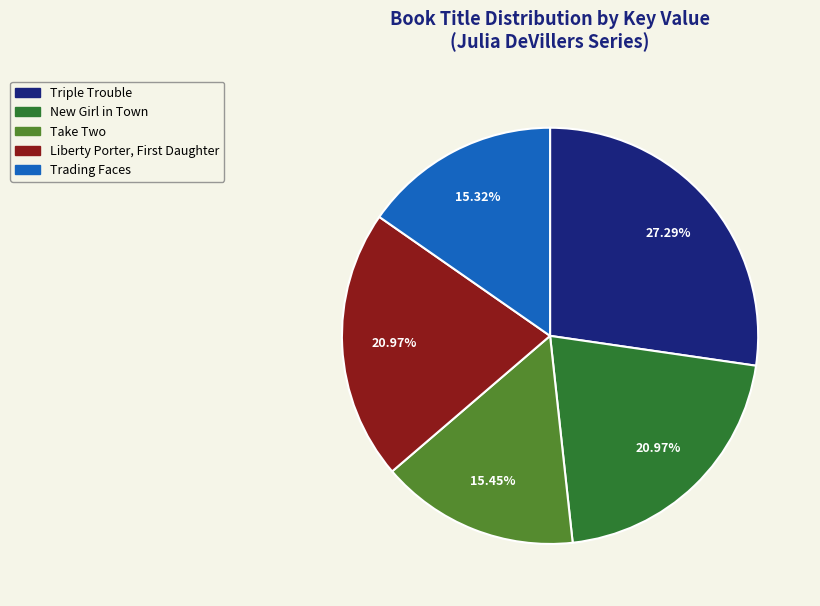

Is it true that New Girl in Town is 21% of the pie?

True